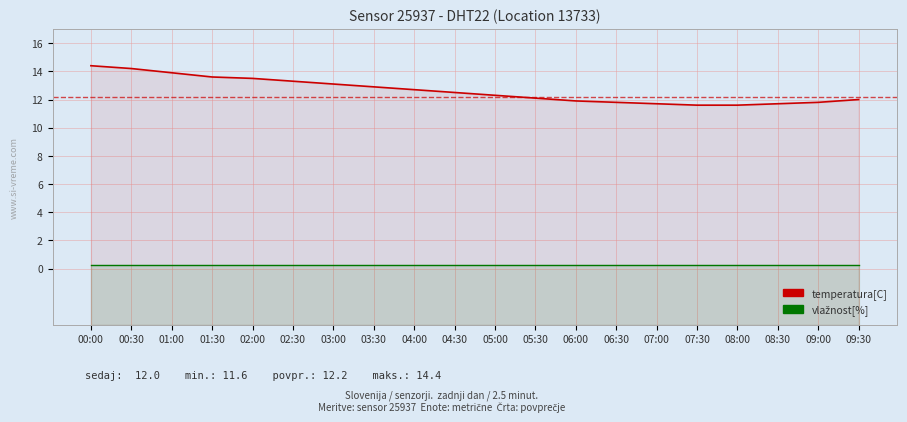

Rank the series by their average value, from highest to lowest.

temperatura[C], vlažnost[%]